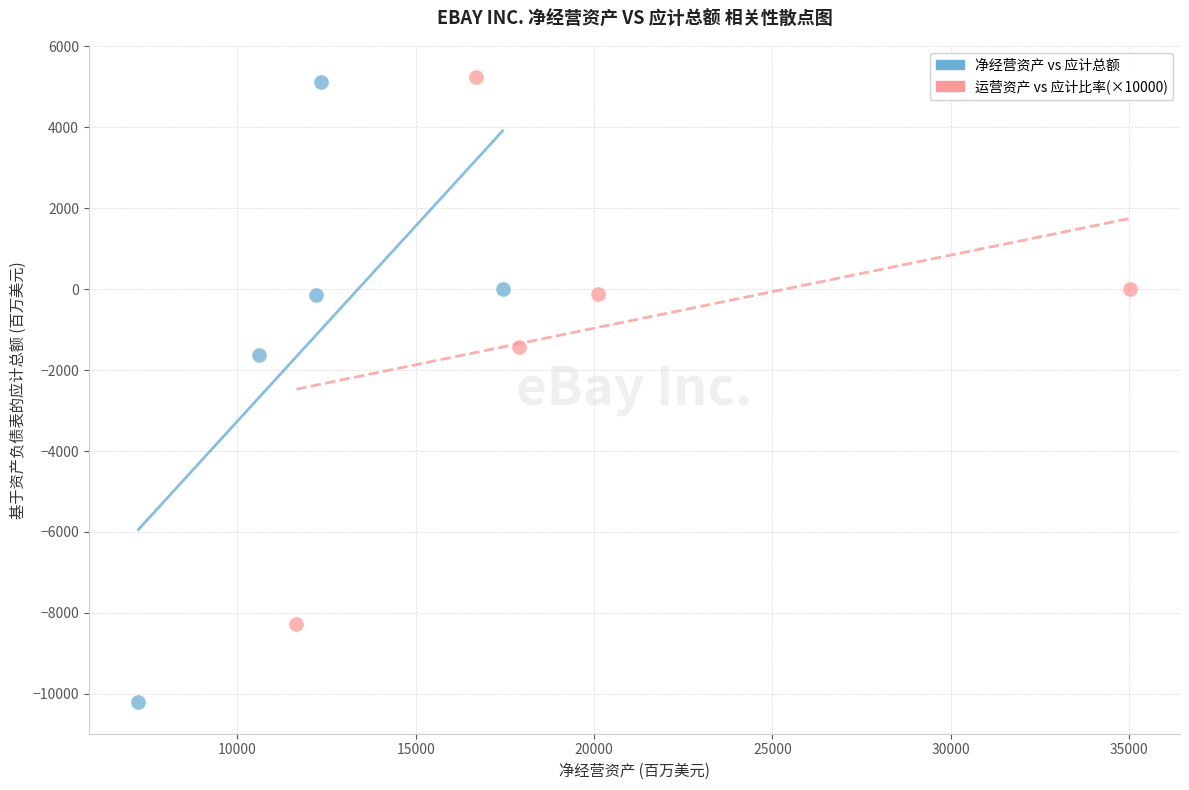

What are all the series names shown in the legend?

净经营资产 vs 应计总额, 运营资产 vs 应计比率(×10000)